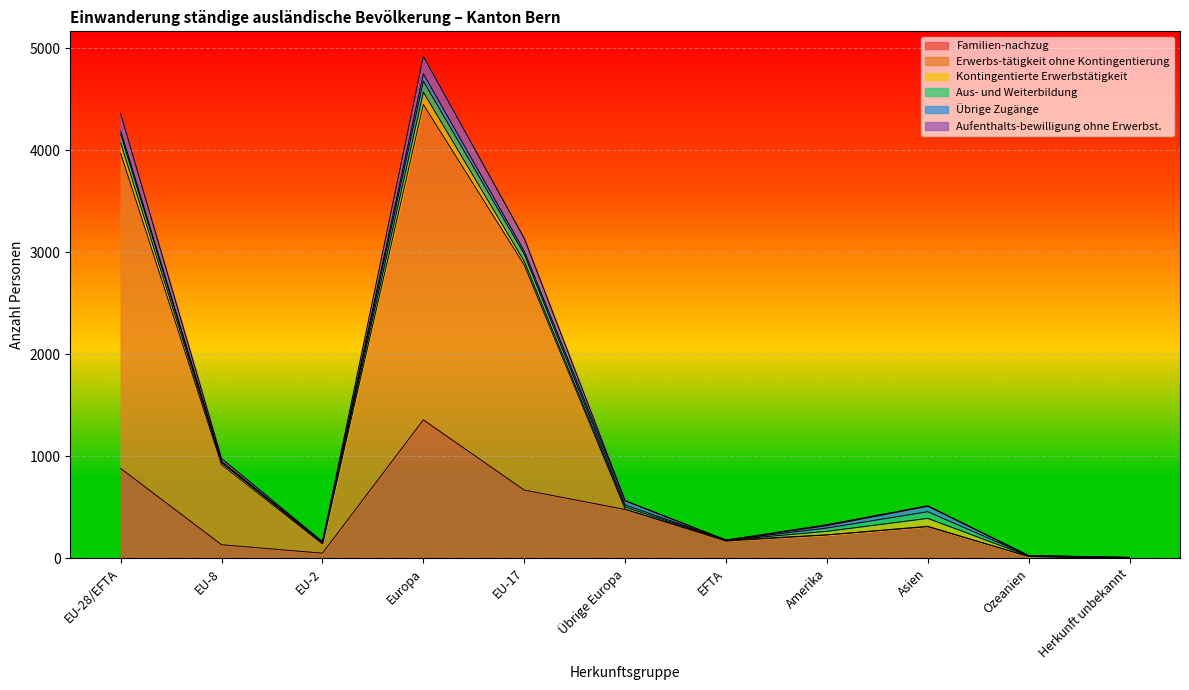

What is the value of the Familien-nachzug point at the 9th from the left?

308